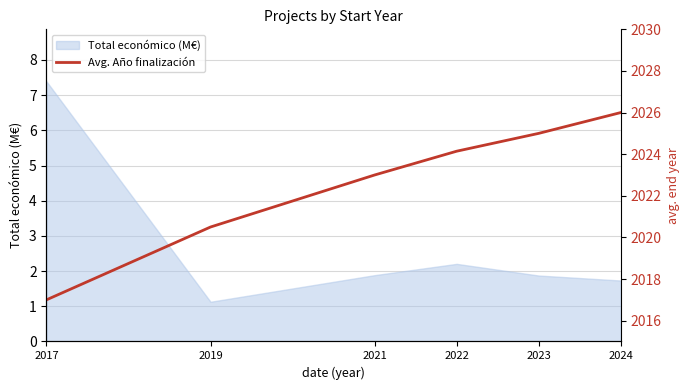

Which label corresponds to the smallest value in the chart?

2017